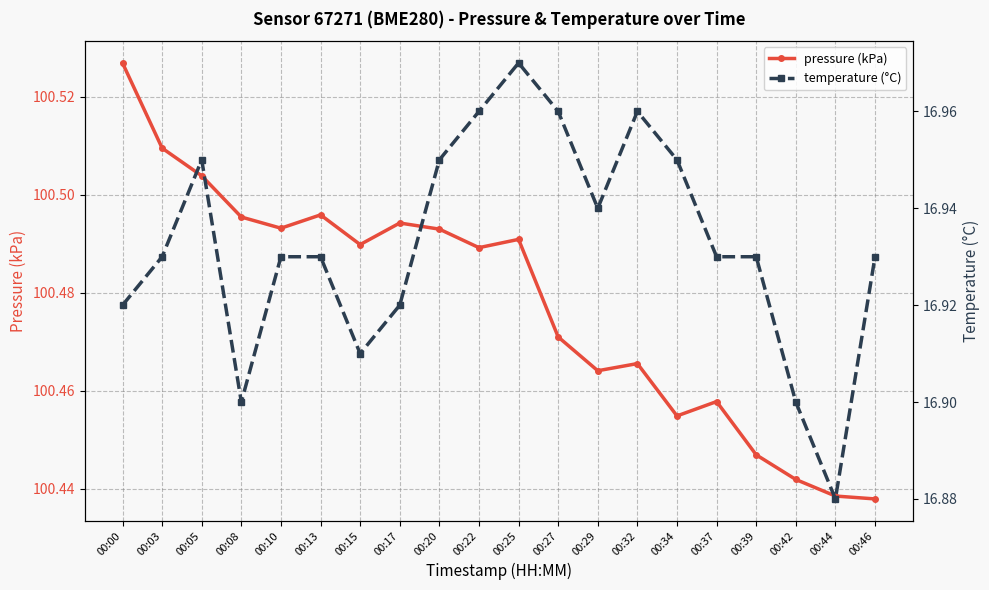

True or false: pressure (kPa) and temperature (°C) intersect in this chart.

False